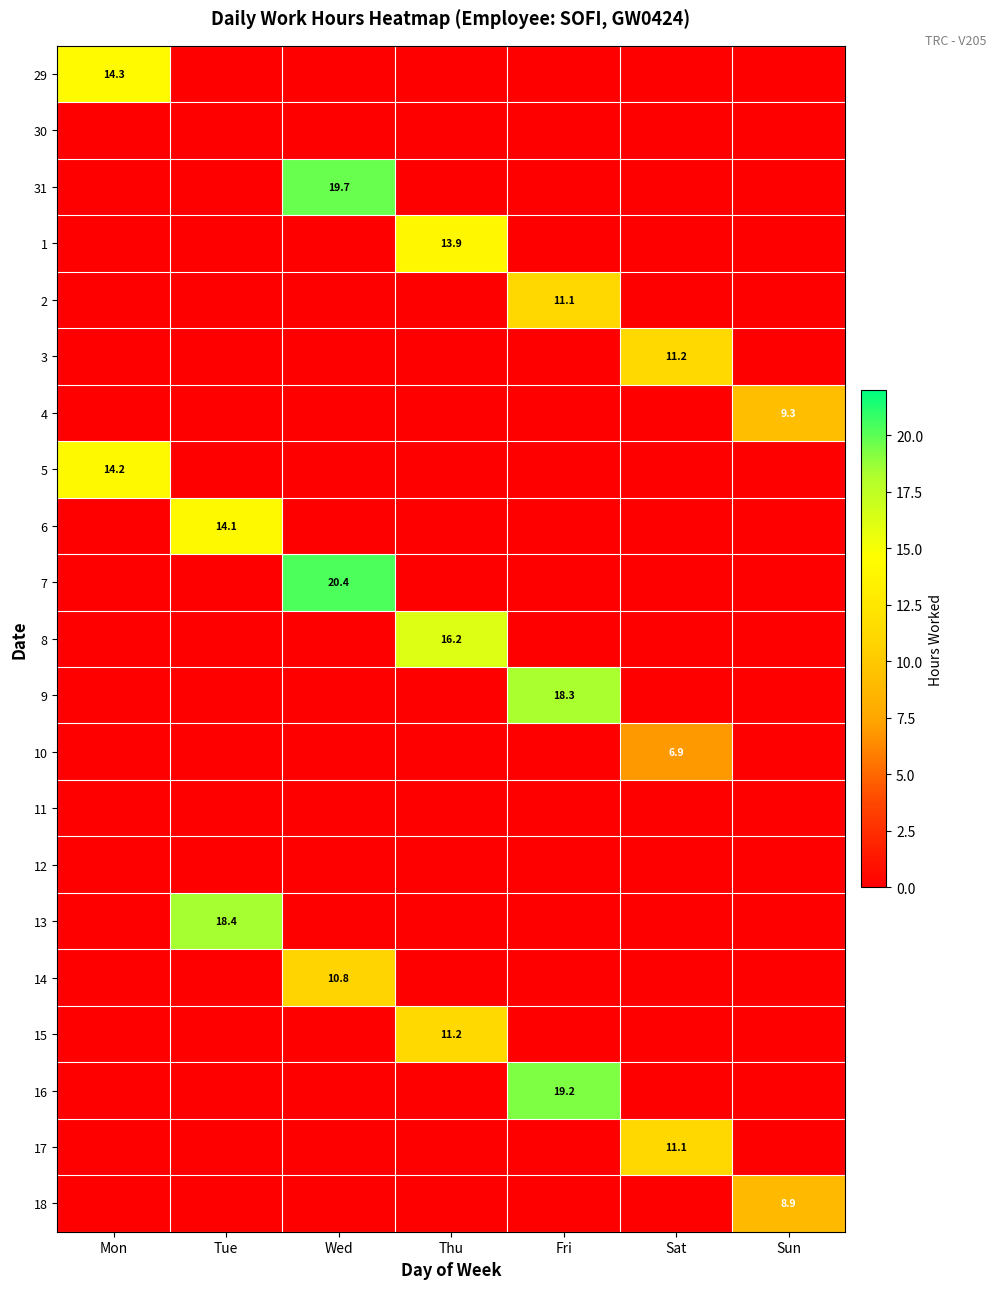

The 29 series shows 23.9 at Mon. True or false?

False